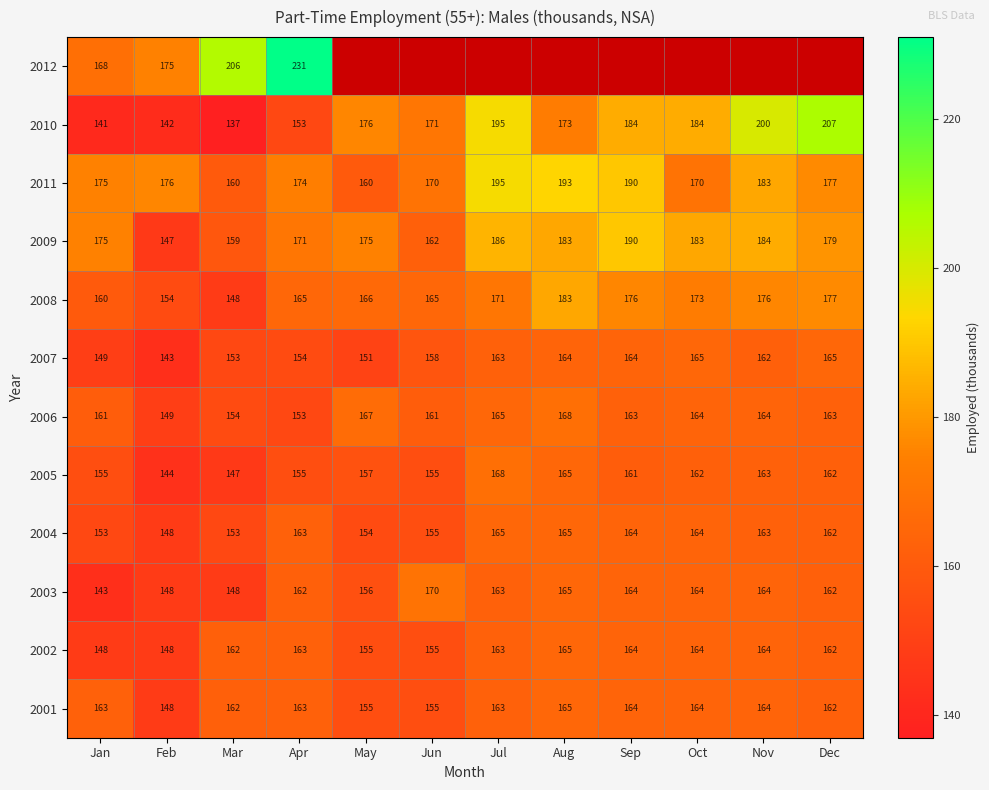

What is the difference between the maximum and minimum values in the 2008 series?

35